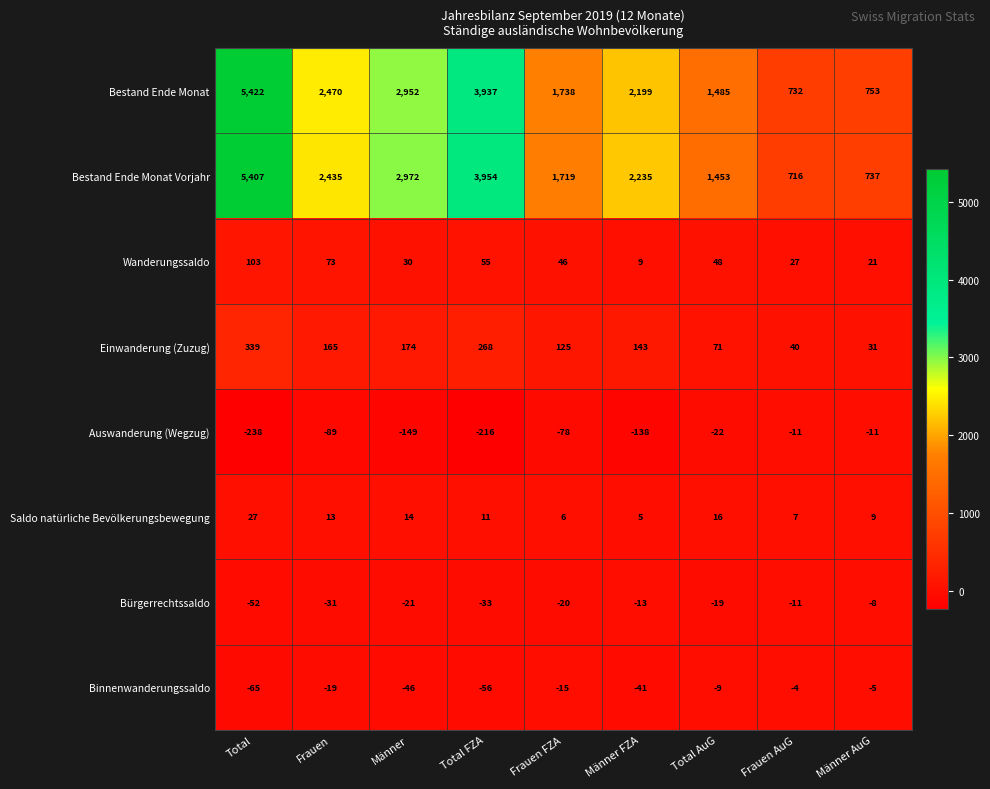

The Wanderungssaldo series shows 55 at Total FZA. True or false?

True